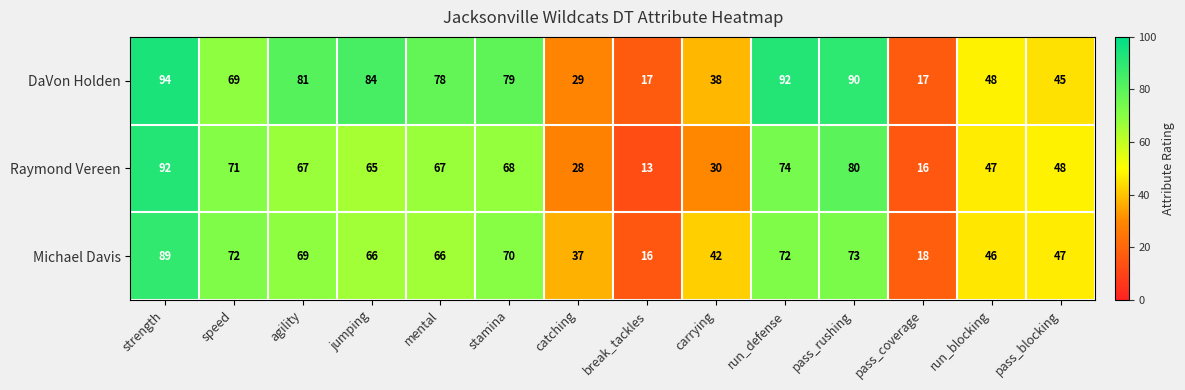

What is the total value across all series at speed?

212